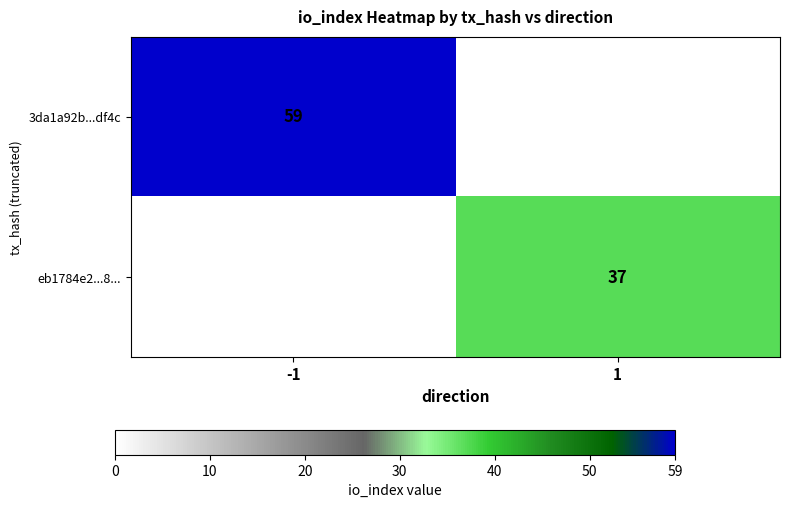

At which category does the chart reach its minimum across all series?

1